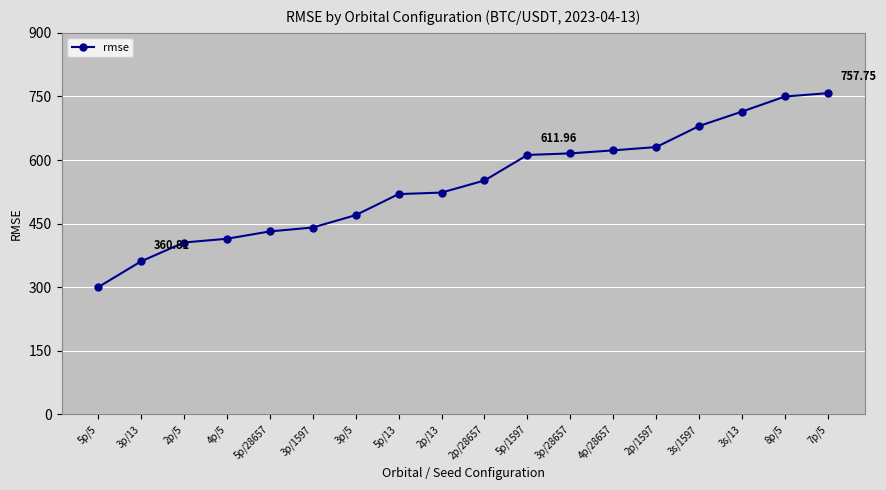

What is the difference between the second highest and minimum values?

450.1